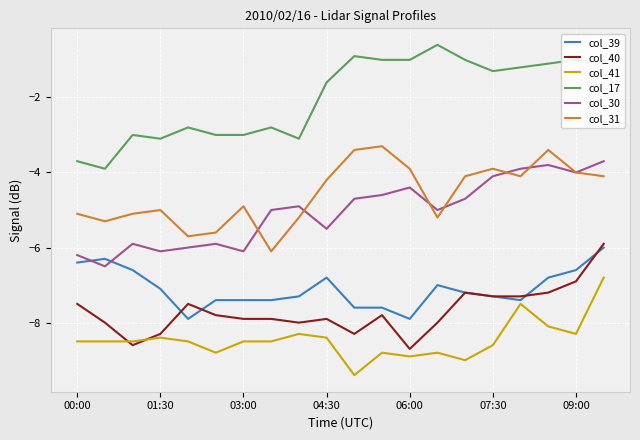

Does the chart display data point markers on the line(s)?

No